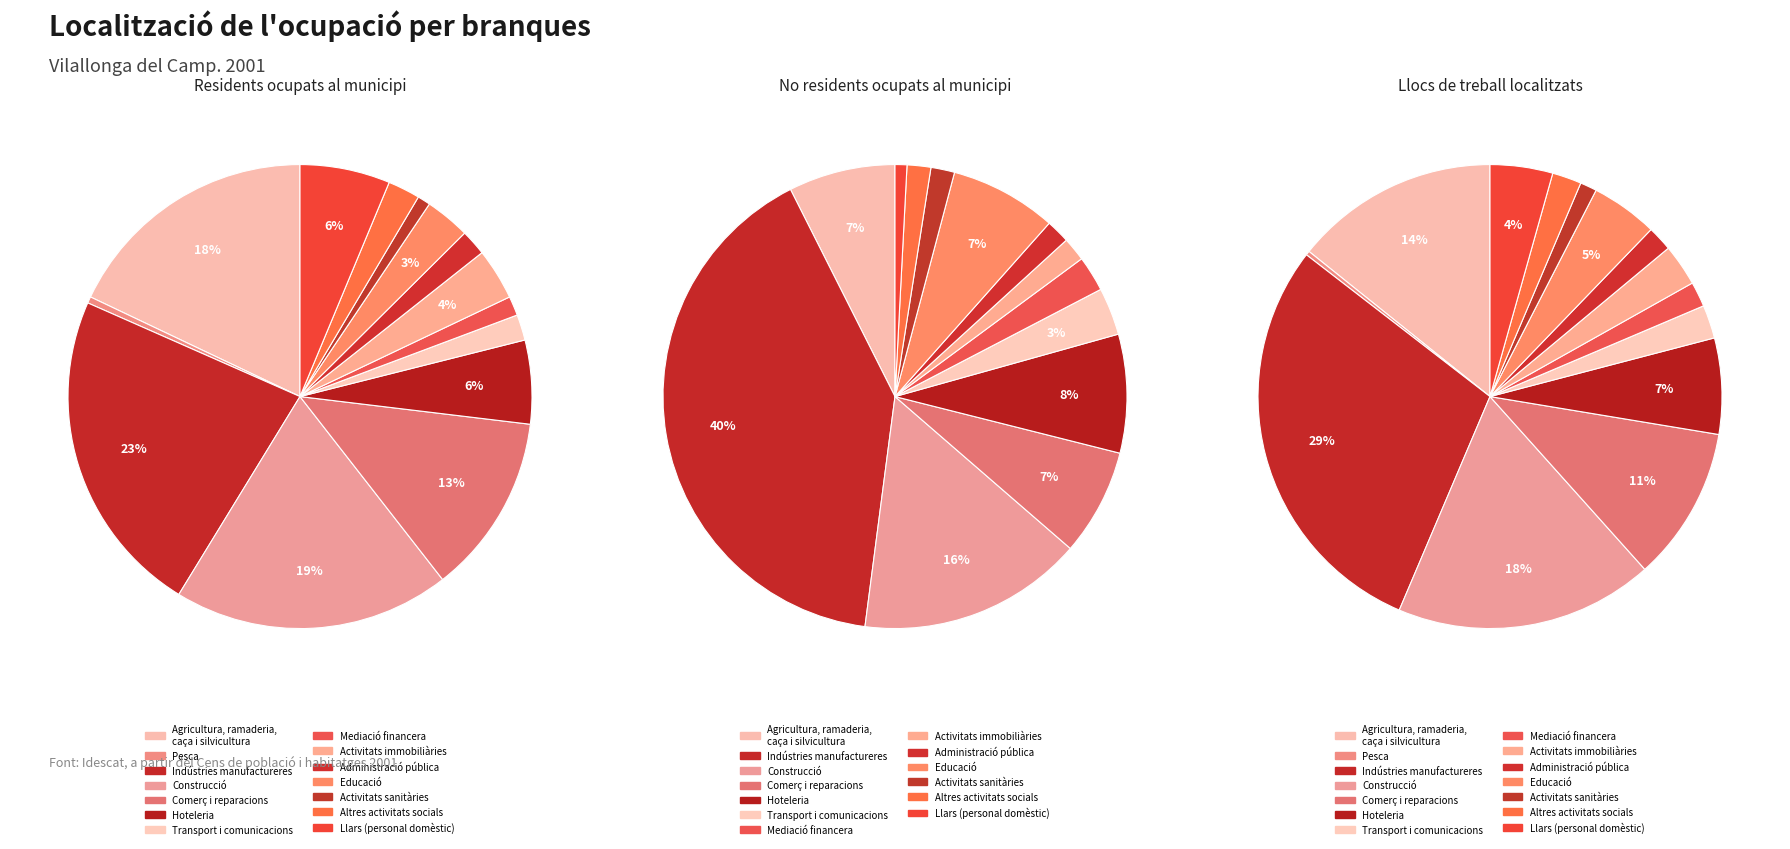

True or false: Hoteleria accounts for 1% of the total.

False